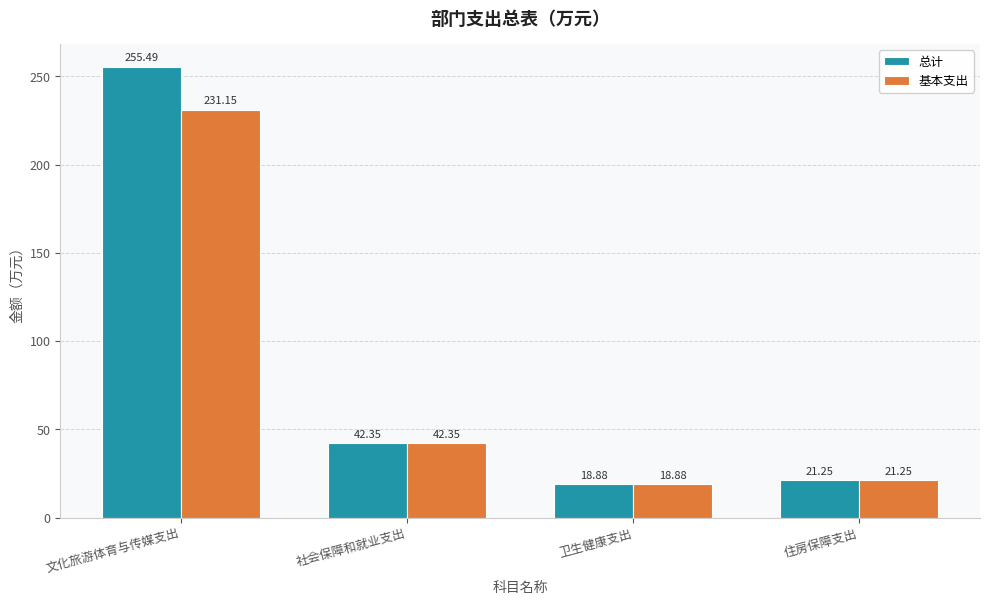

What are all the series names shown in the legend?

总计, 基本支出